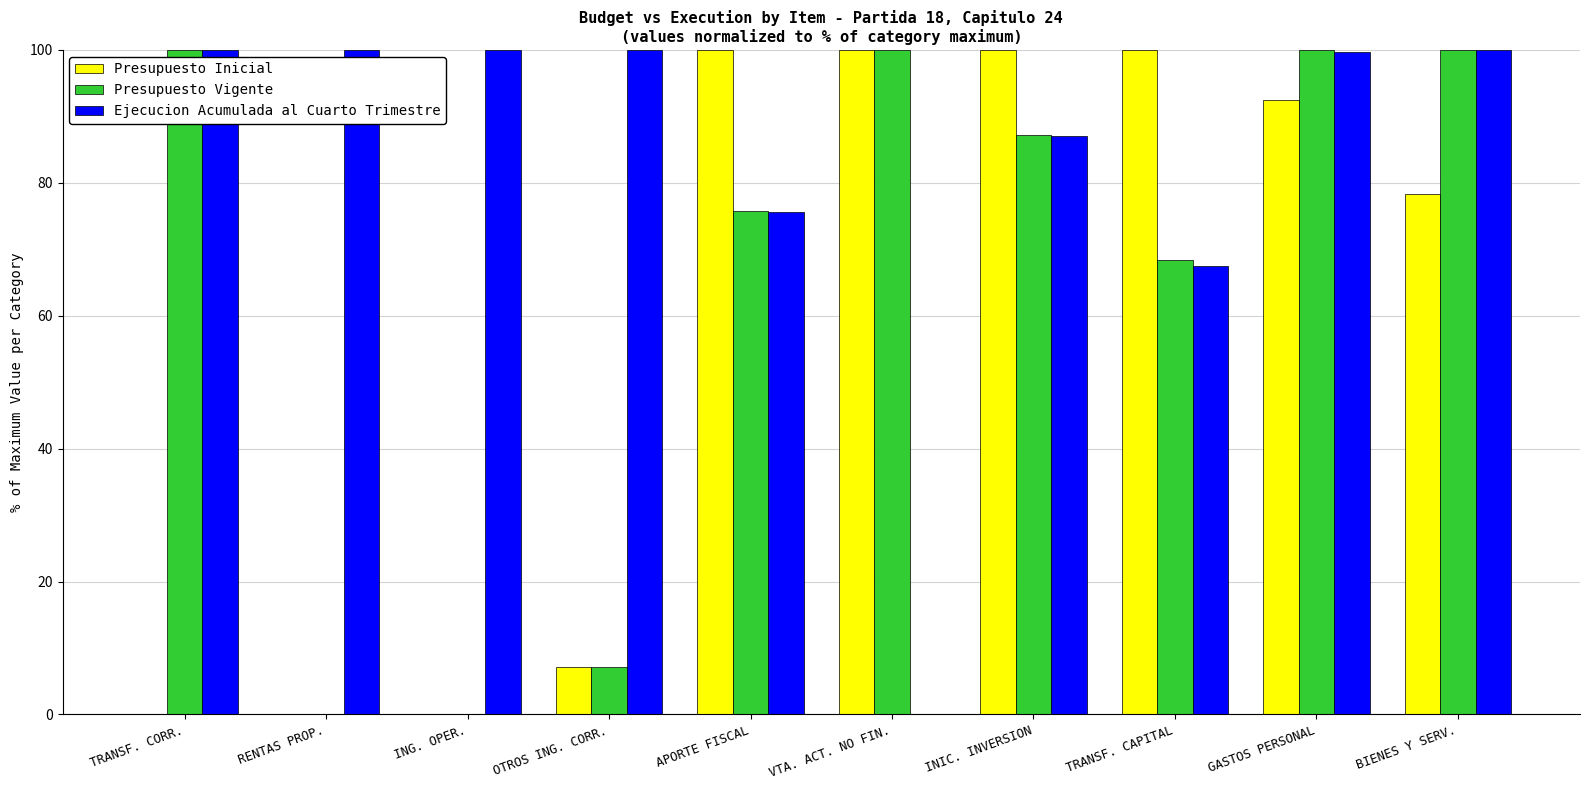

Count the number of data series in this chart.

3